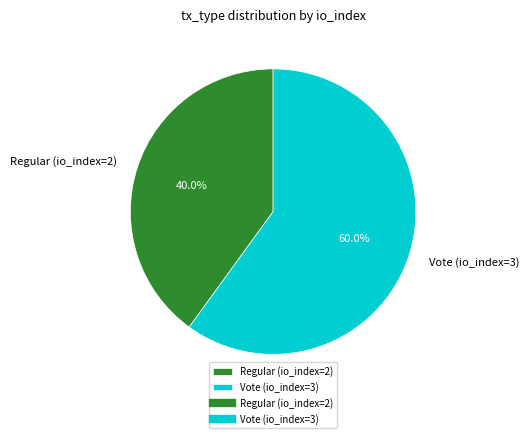

To the nearest percent, what portion does Vote (io_index=3) represent?

60%